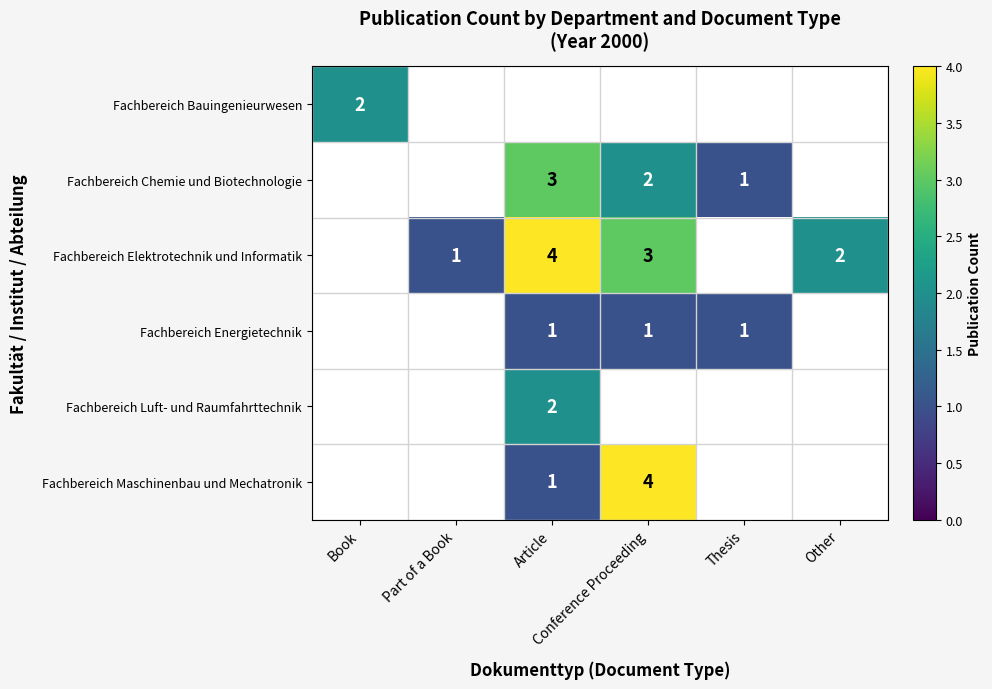

At which label is Fachbereich Bauingenieurwesen closest to 1?

Book